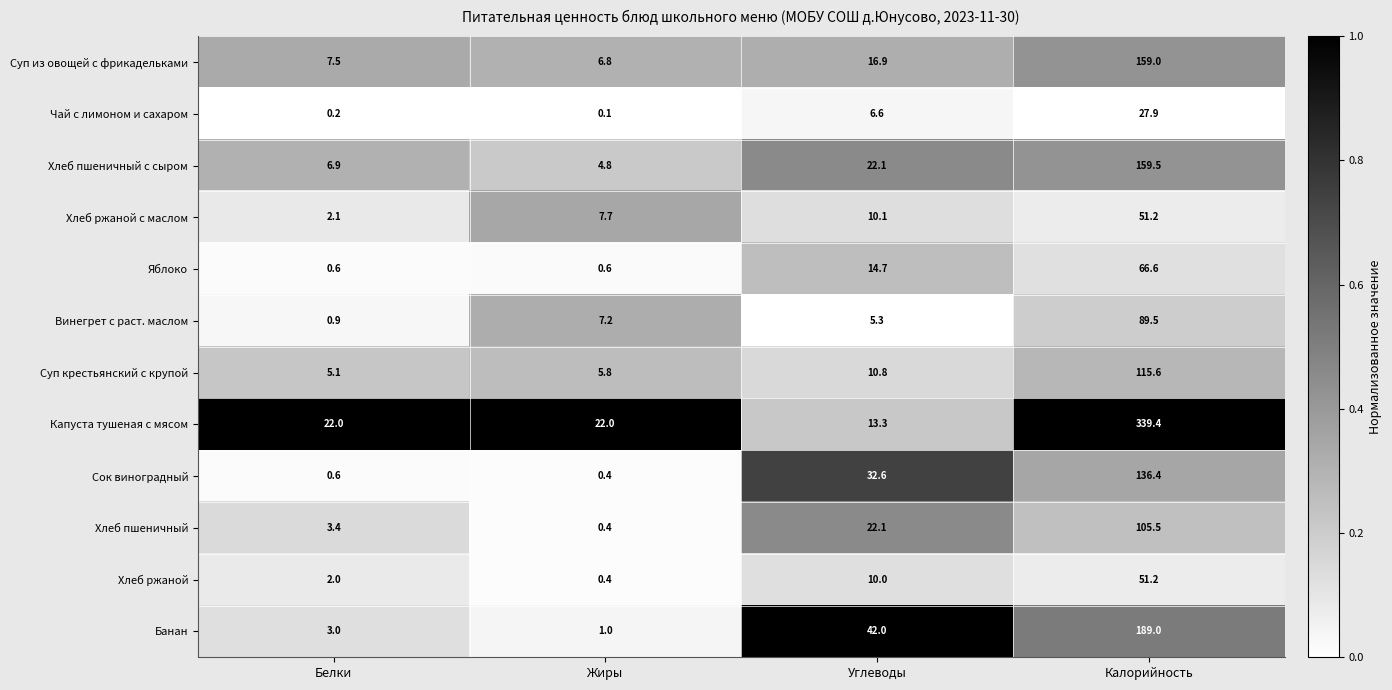

What is the approximate value of Банан at Белки?

3.0